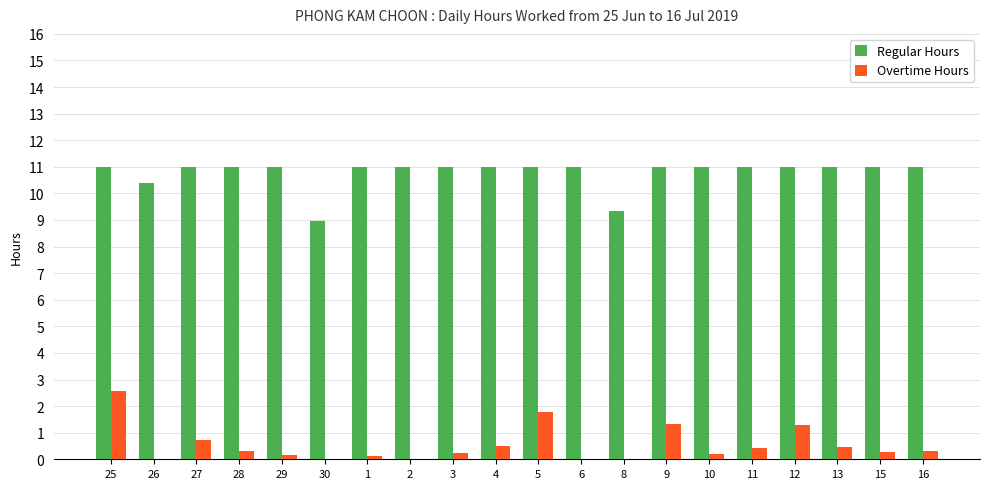

Is the value of Regular Hours at 27 greater than the value of Overtime Hours at 15?

Yes